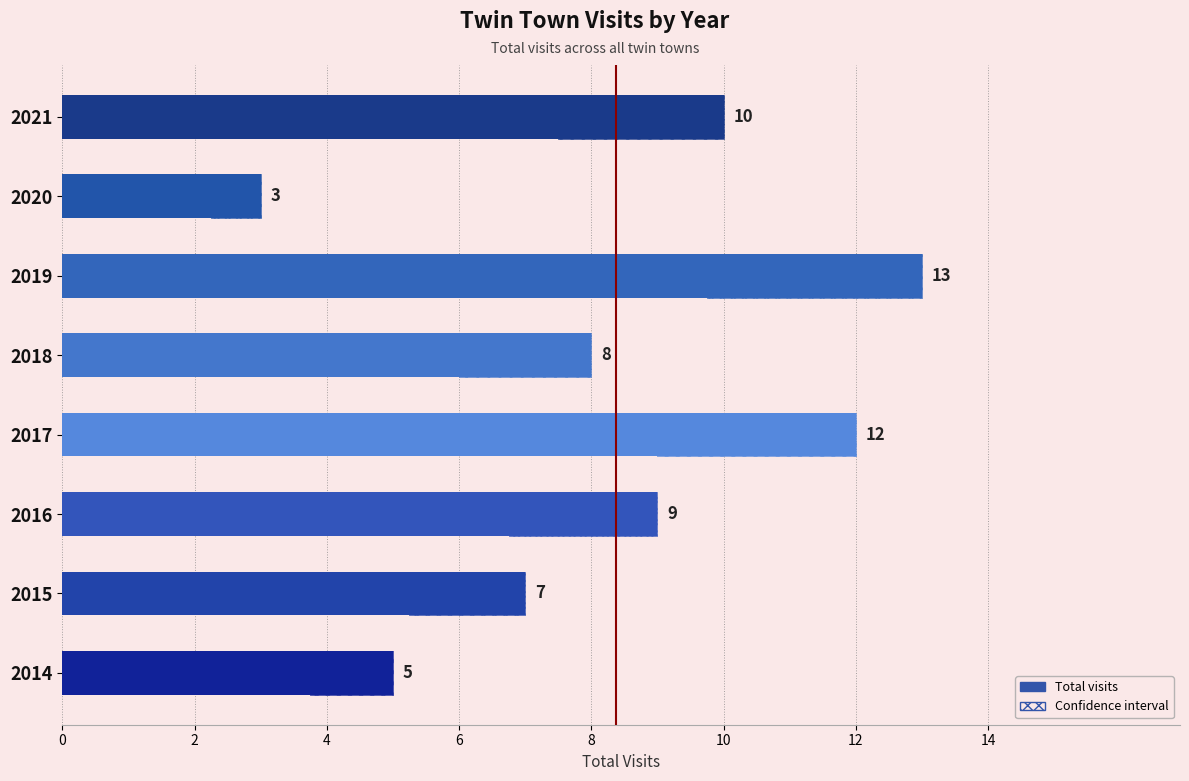

True or false: the data shows 12 at 2018.

False